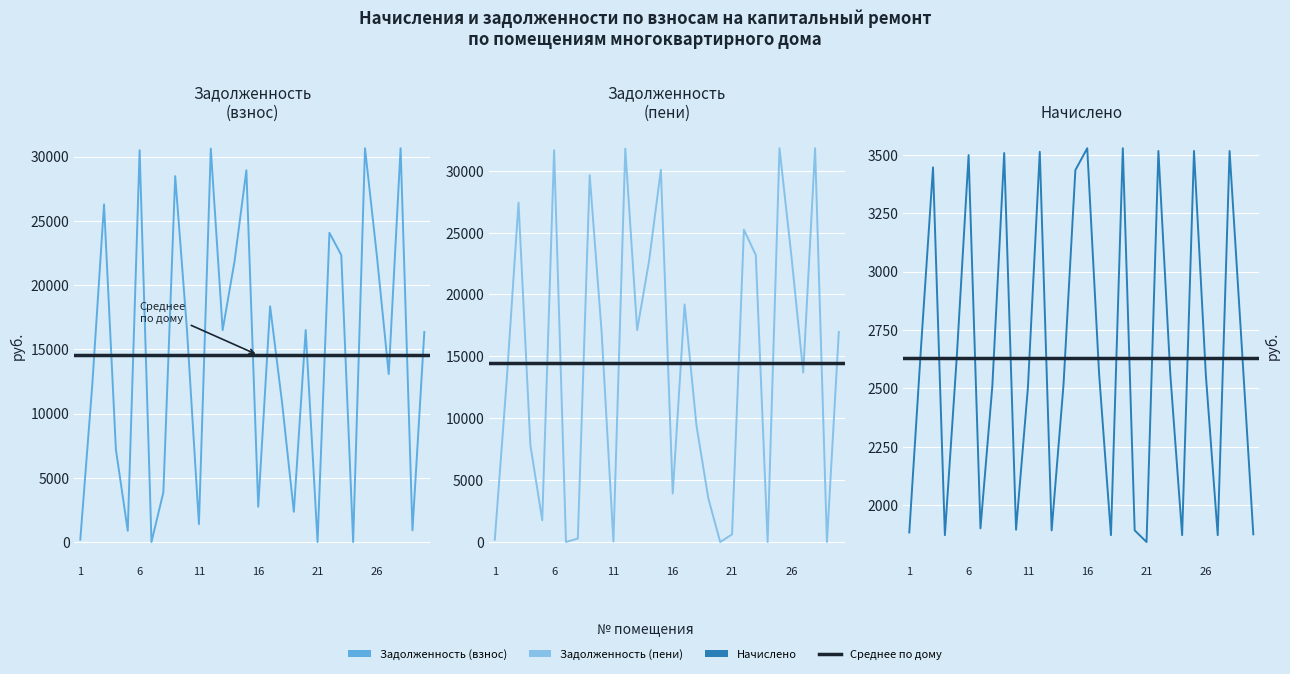

Which series changed the most between 5 and 8?

Задолженность (взнос)